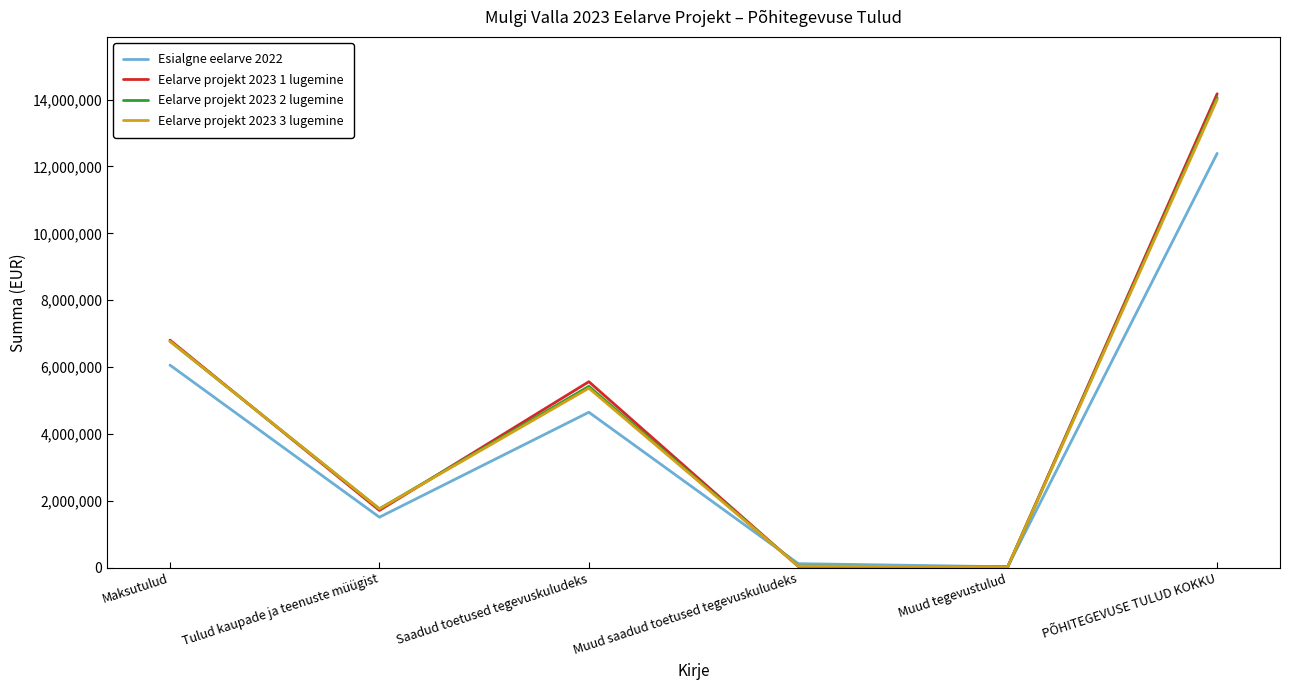

Where is the first local minimum for Eelarve projekt 2023 2 lugemine?

Tulud kaupade ja teenuste müügist